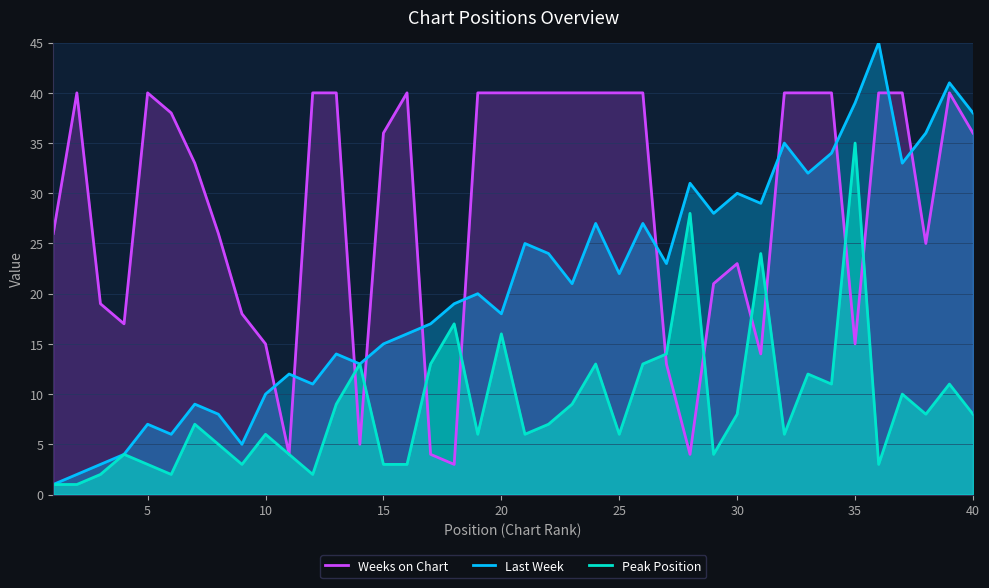

Which series has the largest total across all categories?

Weeks on Chart